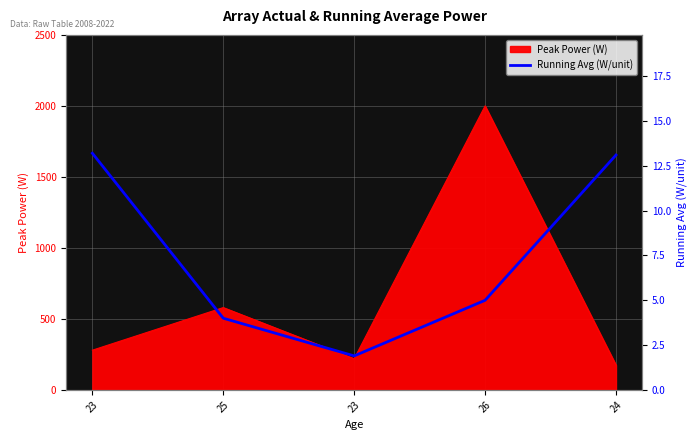

Which category has the lowest value across all series?

23